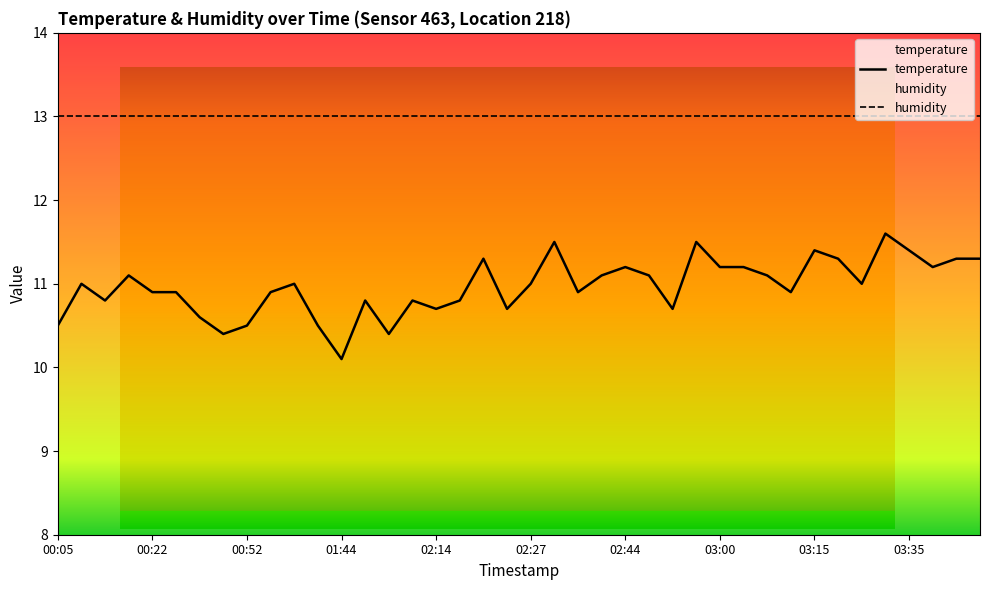

Approximately how many times larger is the value at 03:25 compared to 00:52?

1.0